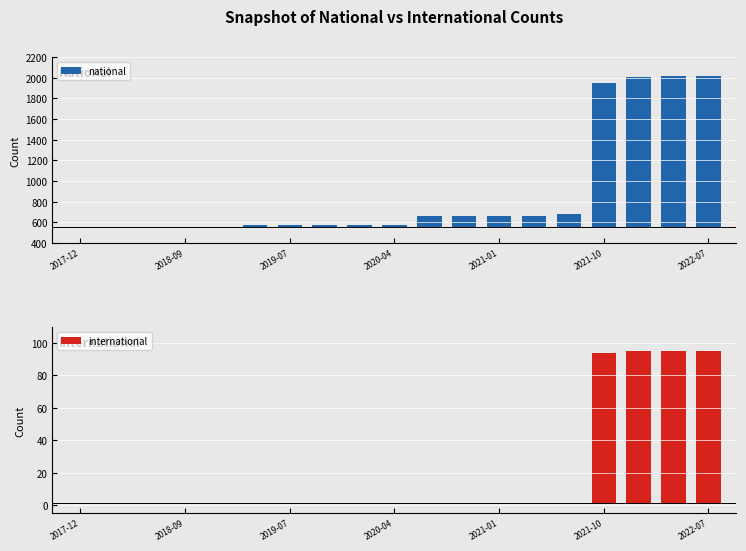

Reading left to right, extract all data points from this chart.

national: 2017-12-22=558	2018-04-09=558	2018-07-11=558	2018-09-28=558	2019-01-01=558	2019-04-06=579	2019-07-01=579	2019-10-09=579	2020-01-01=579	2020-04-01=579	2020-07-01=663	2020-10-01=663	2021-01-01=663	2021-04-01=663	2021-07-01=680	2021-10-01=1947	2022-01-01=2004	2022-04-01=2016	2022-07-01=2016
international: 2017-12-22=1	2018-04-09=1	2018-07-11=1	2018-09-28=1	2019-01-01=1	2019-04-06=1	2019-07-01=1	2019-10-09=1	2020-01-01=1	2020-04-01=1	2020-07-01=1	2020-10-01=1	2021-01-01=1	2021-04-01=1	2021-07-01=1	2021-10-01=94	2022-01-01=95	2022-04-01=95	2022-07-01=95